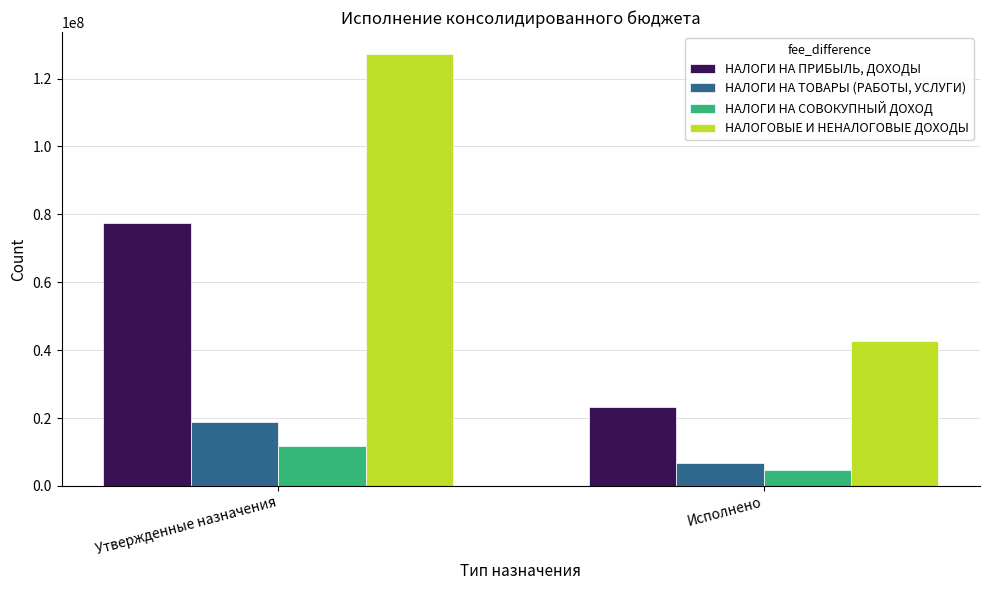

How many data points does each series have?

2